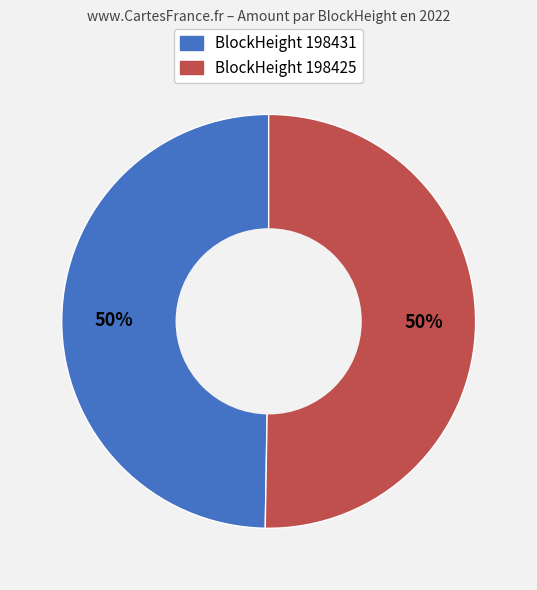

To the nearest percent, what is the average slice percentage?

50%